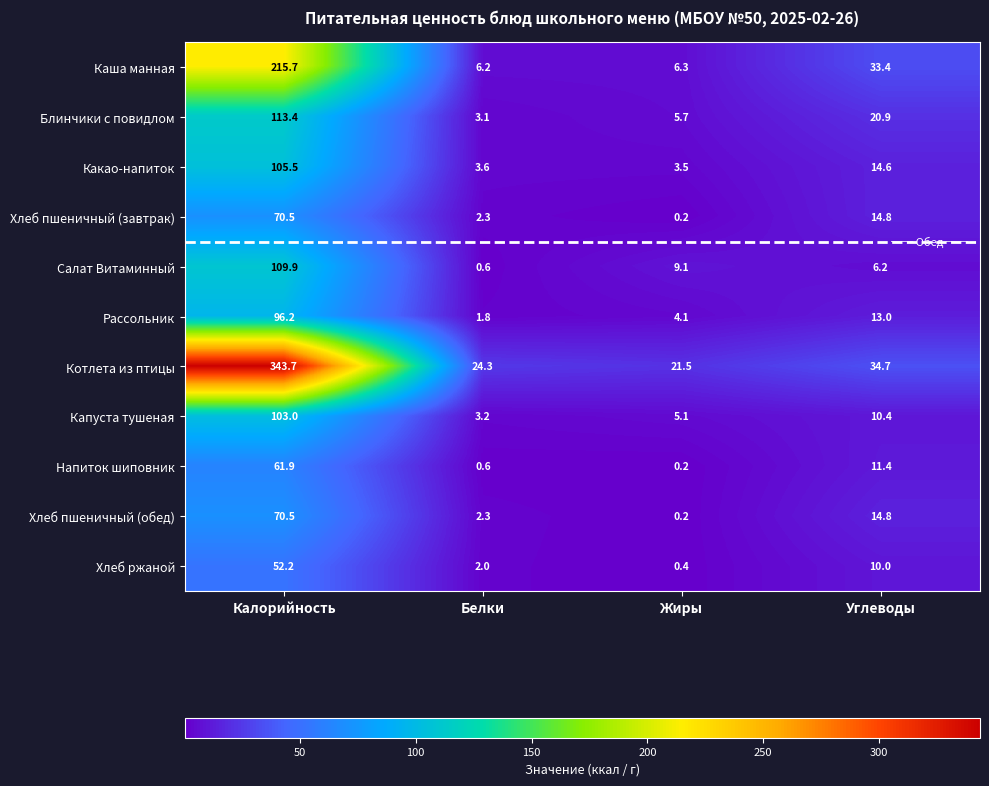

What is the total value across all series at Углеводы?

184.2